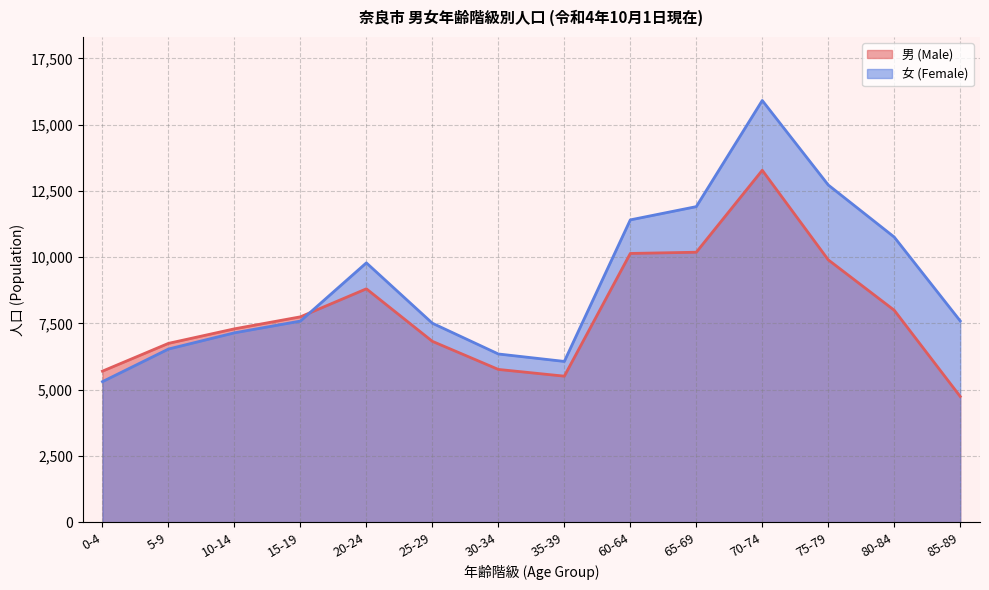

True or false: 女 (Female) and 男 (Male) intersect in this chart.

True